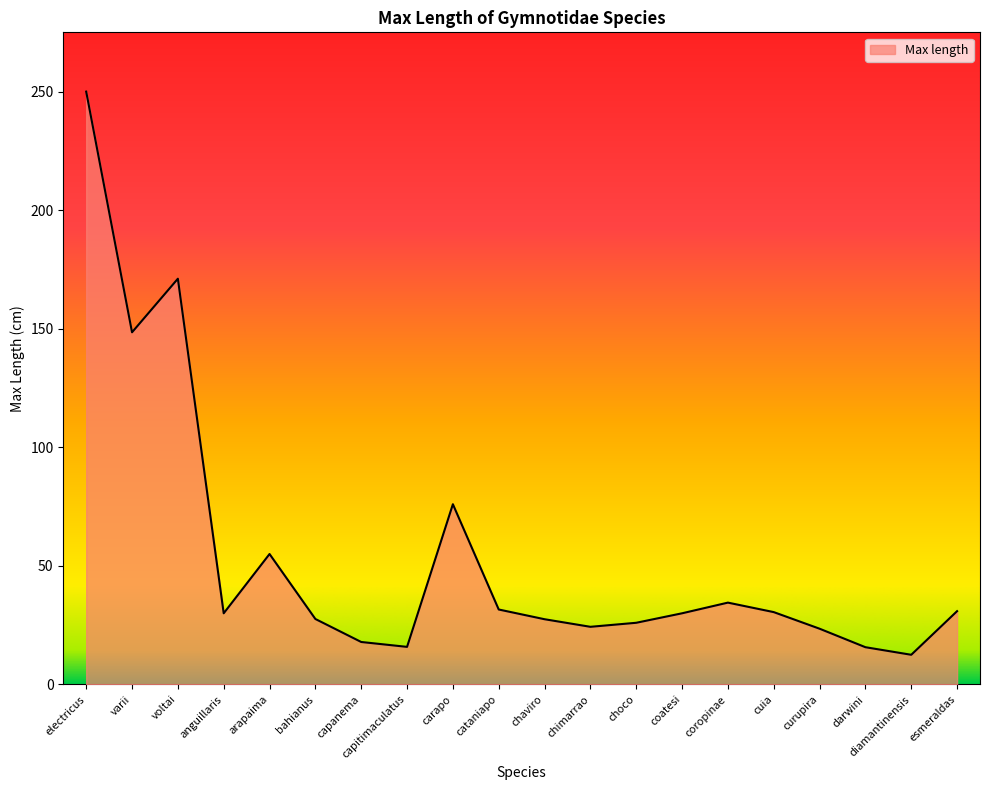

The chart shows a value of 49.4 at anguillaris. True or false?

False